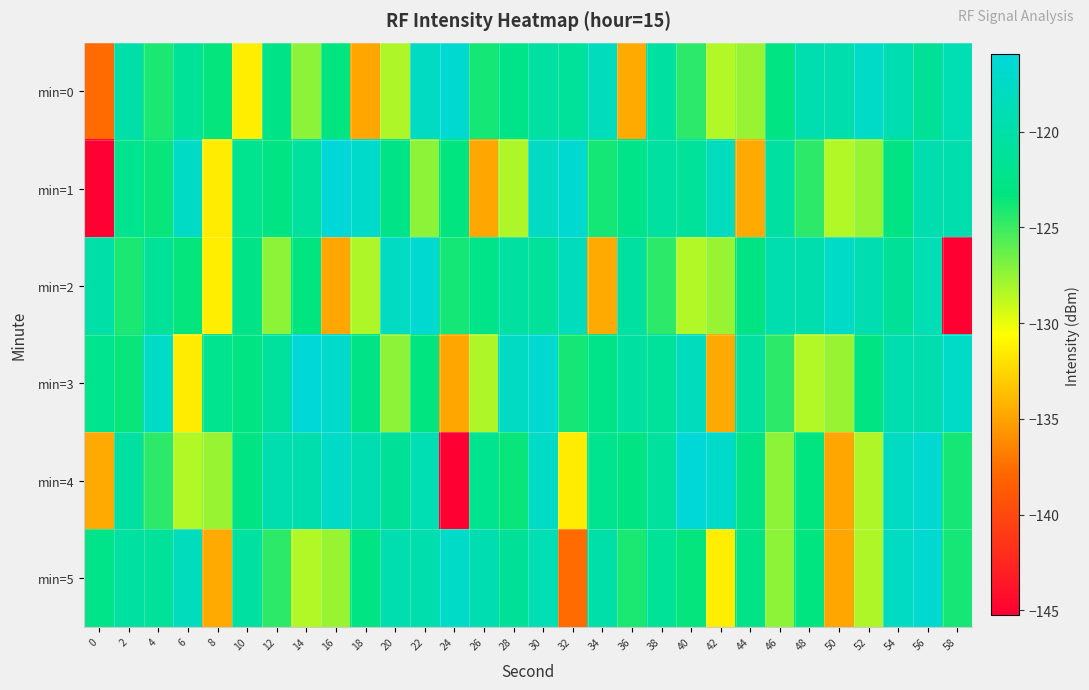

At which category is the sum across all series the highest?

56